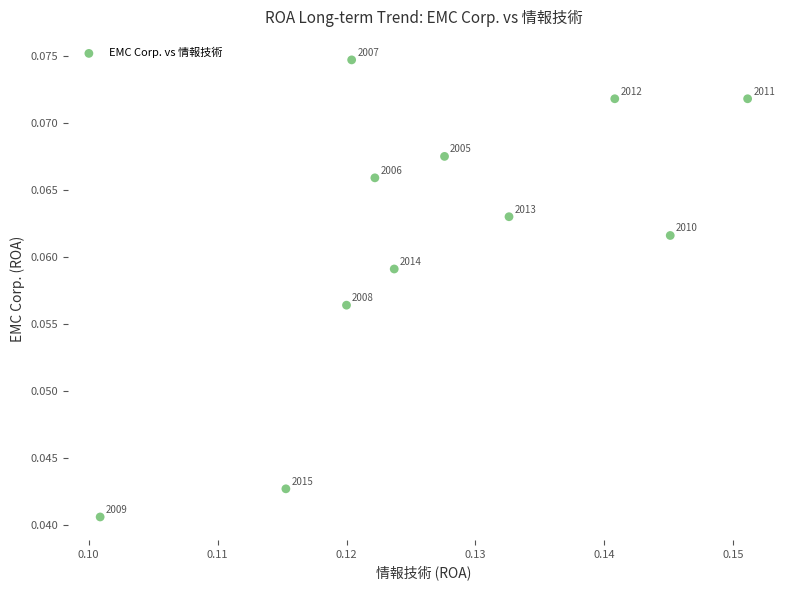

Count the number of points in this scatter plot.

11